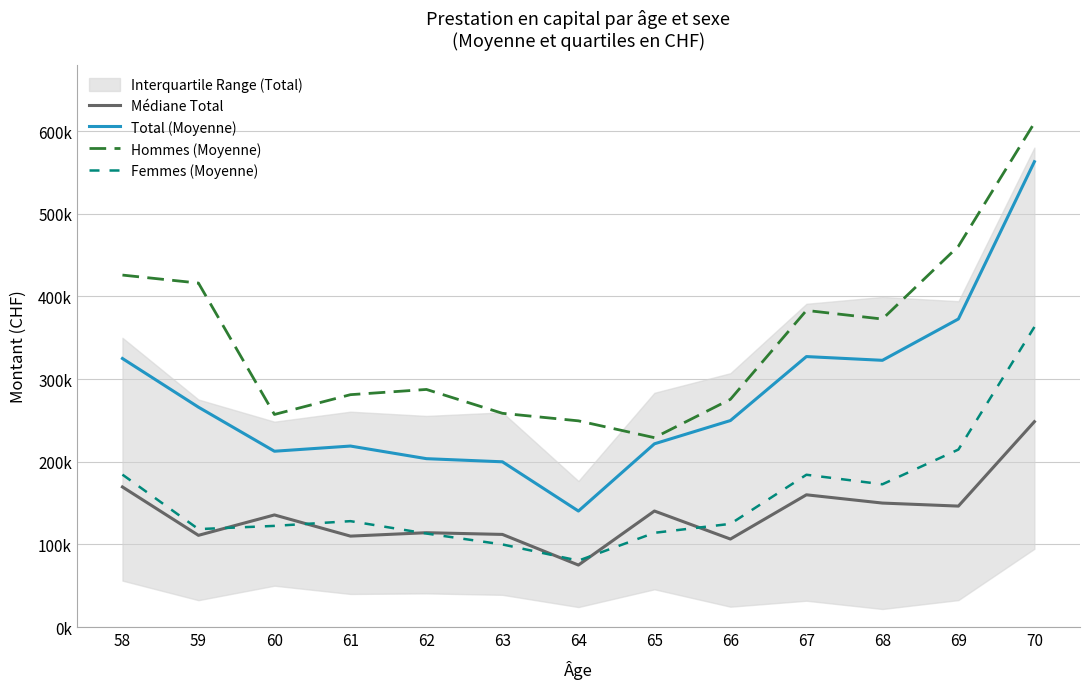

How many times do Femmes (Moyenne) and Médiane Total cross each other?

6